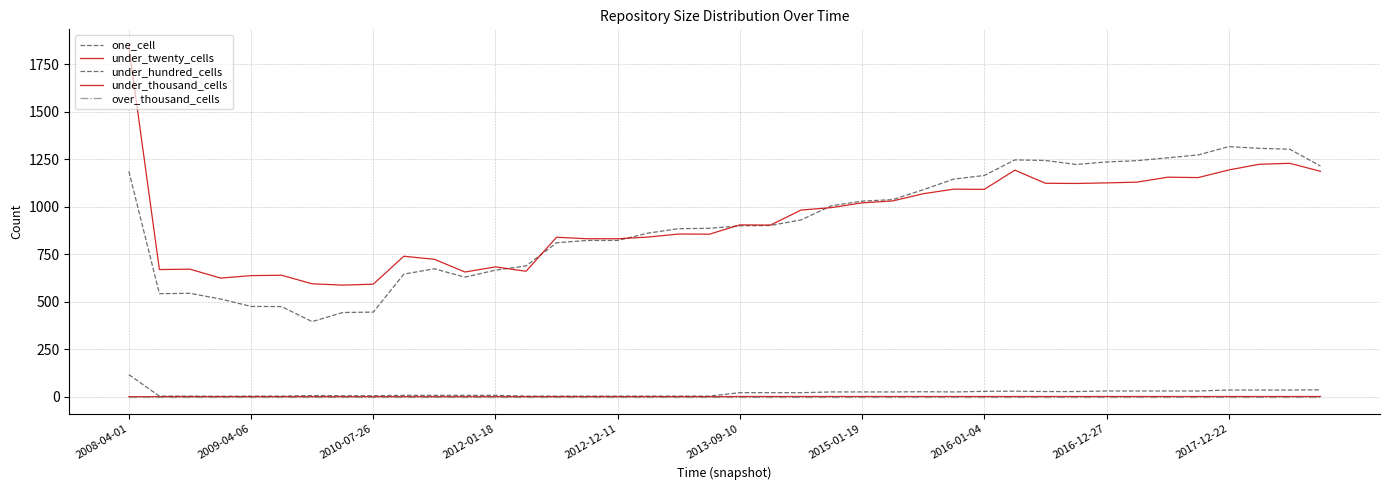

True or false: under_hundred_cells and under_twenty_cells cross at least once.

False